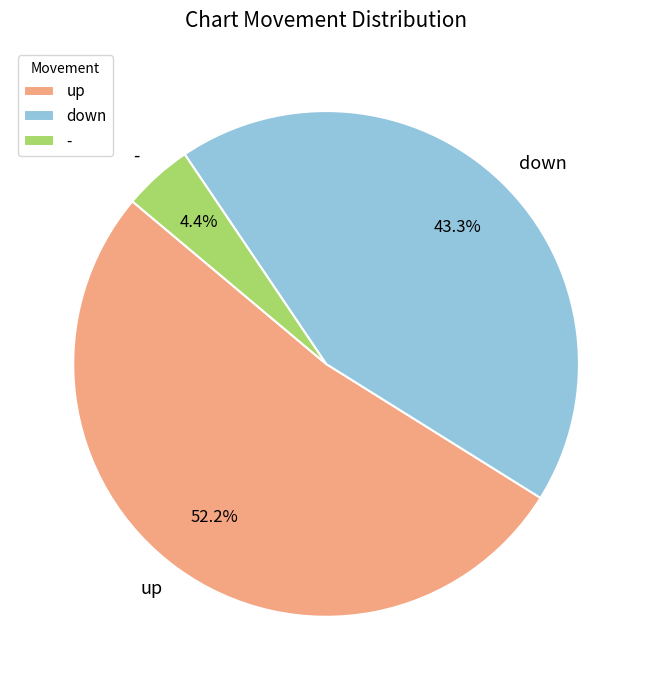

Rank the categories by value from lowest to highest.

-, down, up